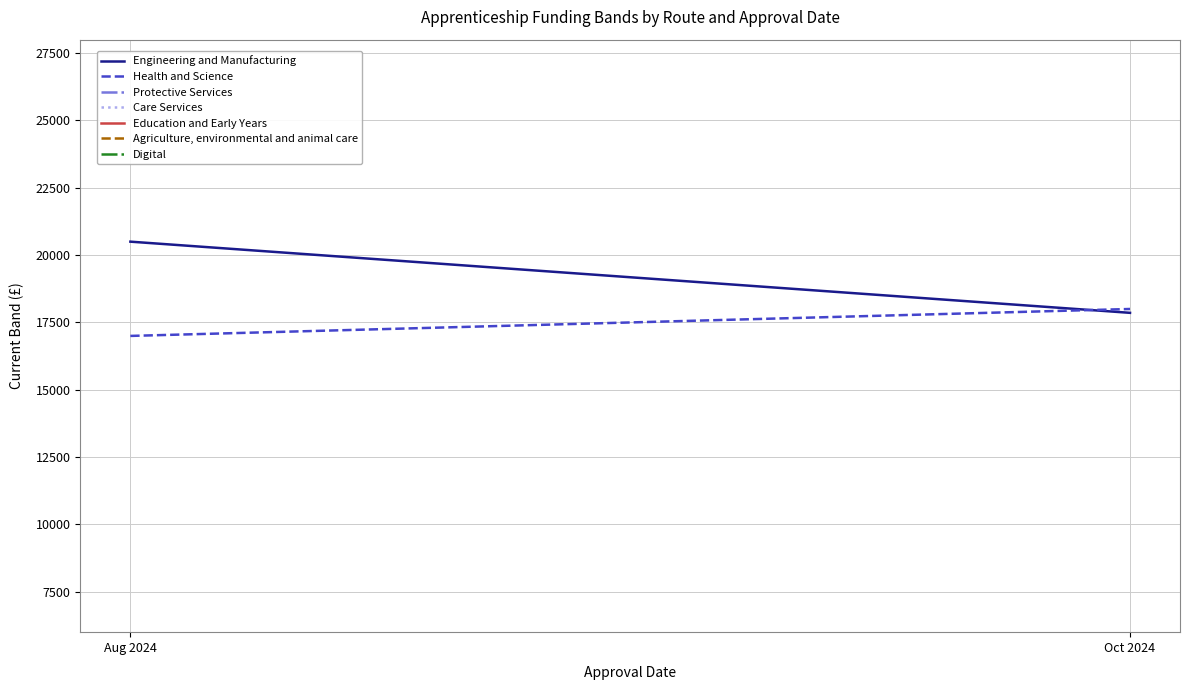

What are all the series names shown in the legend?

Engineering and Manufacturing, Health and Science